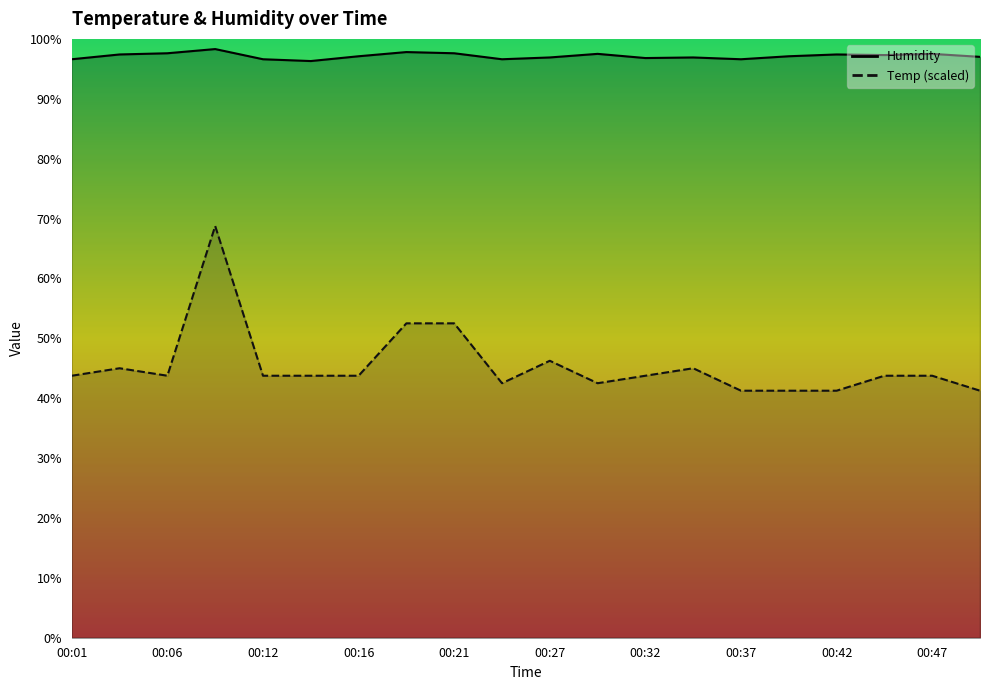

What is the difference between the second highest and minimum values in the Humidity series?

1.5